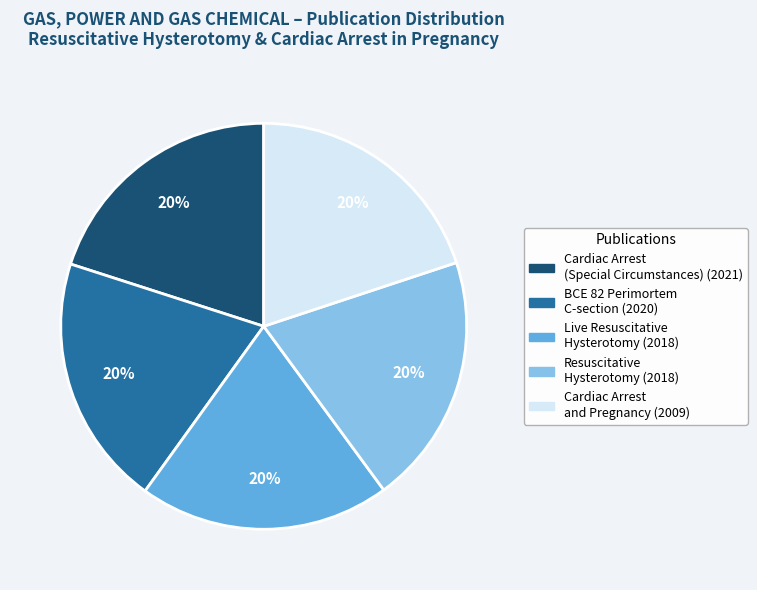

Is there any slice that represents more than half of the pie?

No